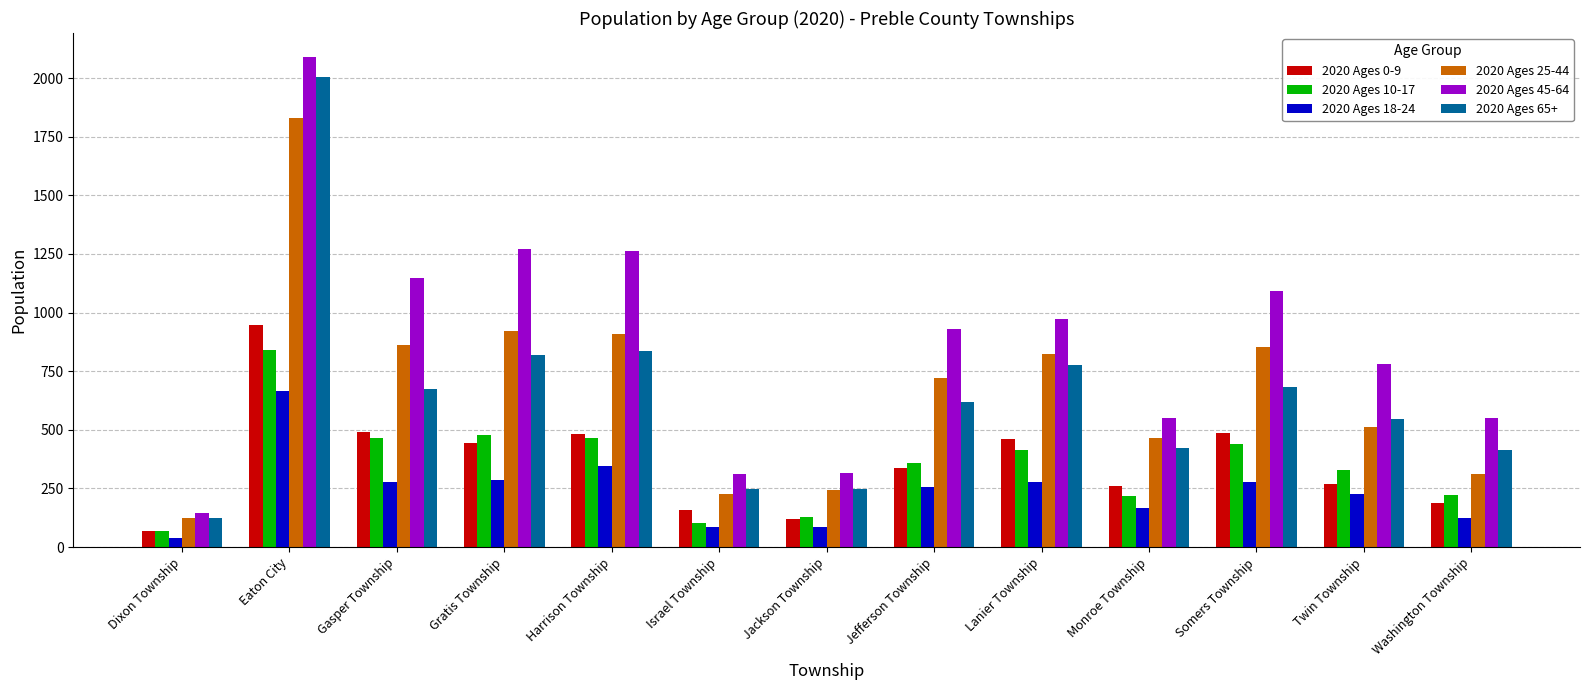

Which series has the widest spread of values?

2020 Ages 45-64